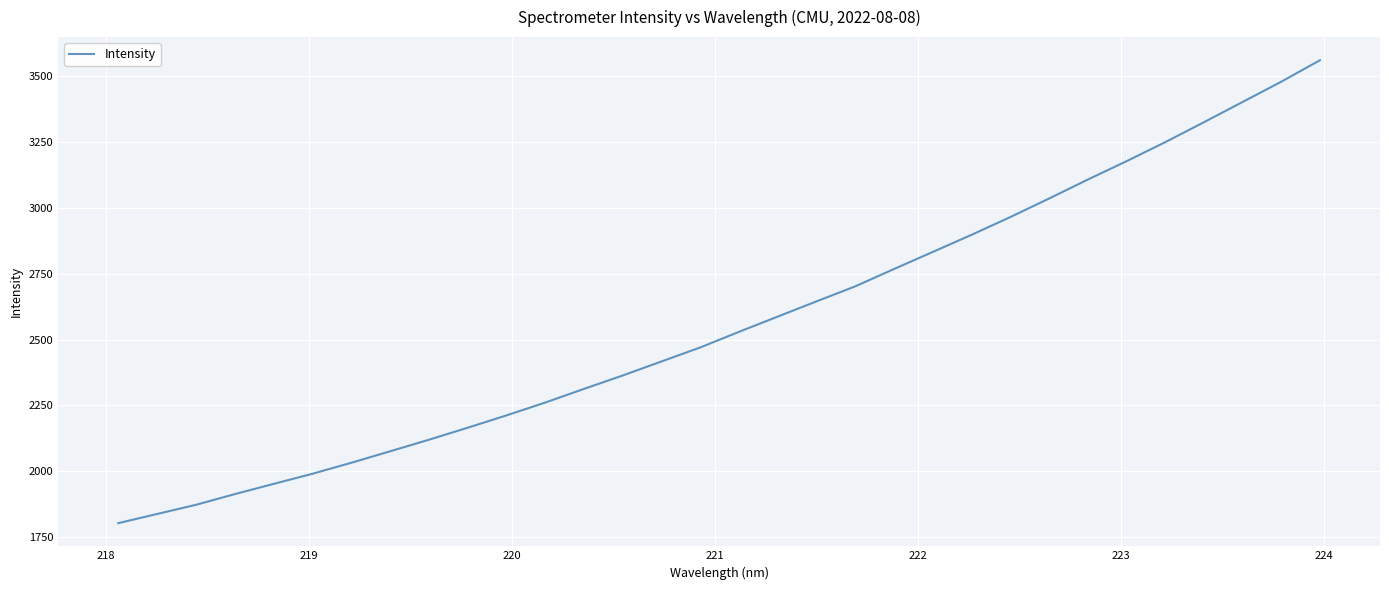

What is the difference between the maximum and minimum values?

1758.2